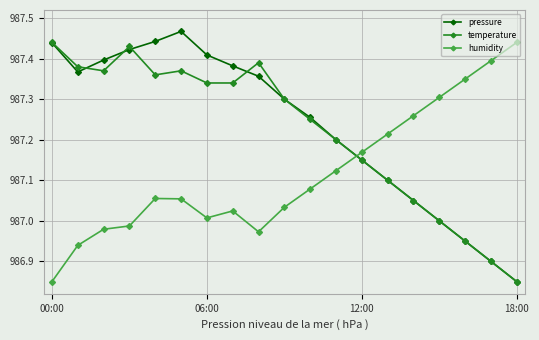

After their last crossing, which series has the higher values: pressure or humidity?

humidity